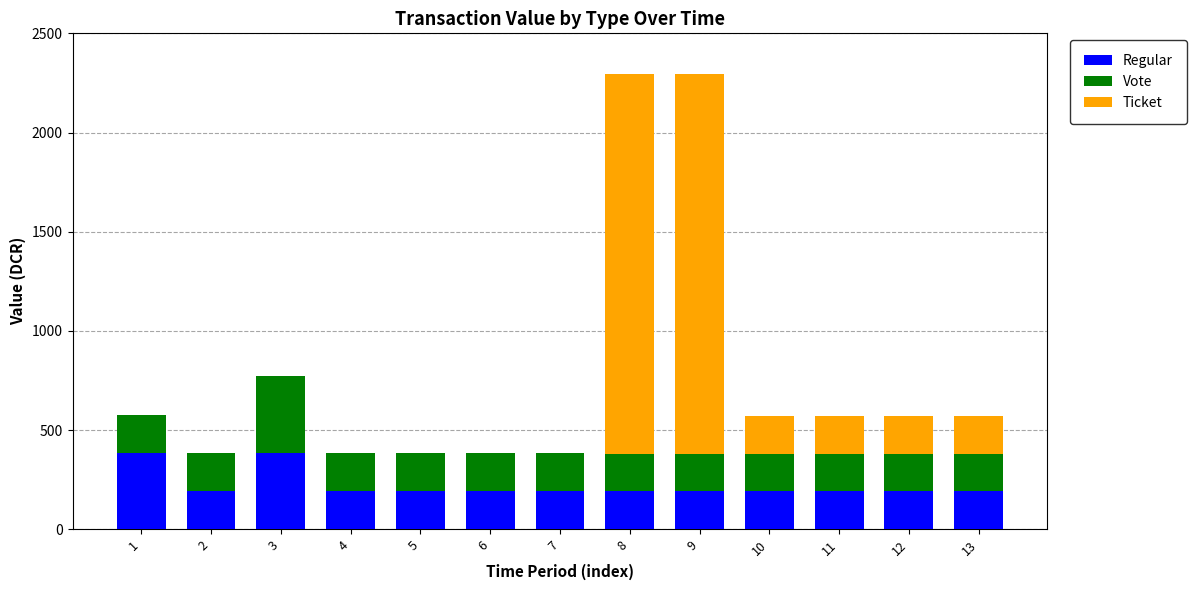

What is the total value across all series at 9?

2292.9